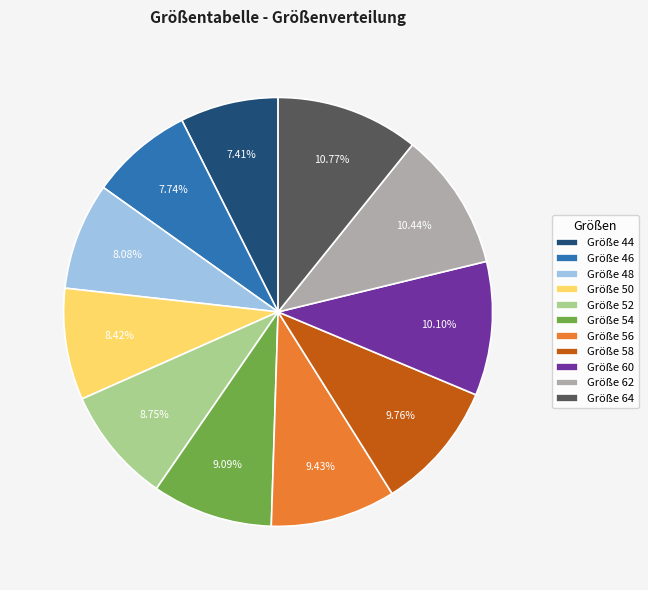

Between Größe 54 and Größe 64, which is larger?

Größe 64